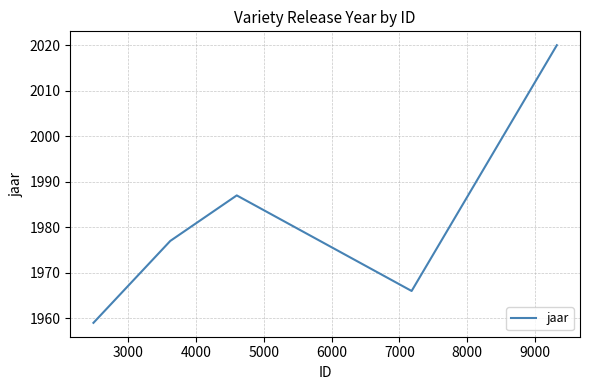

Is this an area chart (filled region under the line)?

No